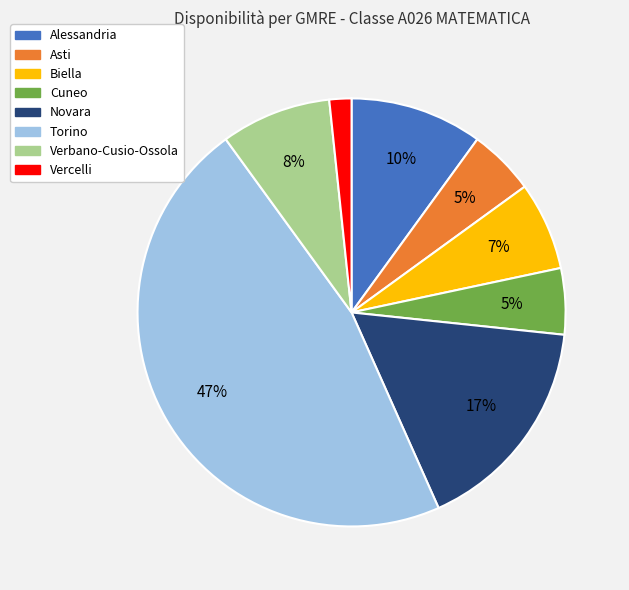

Count the number of slices in the pie.

8